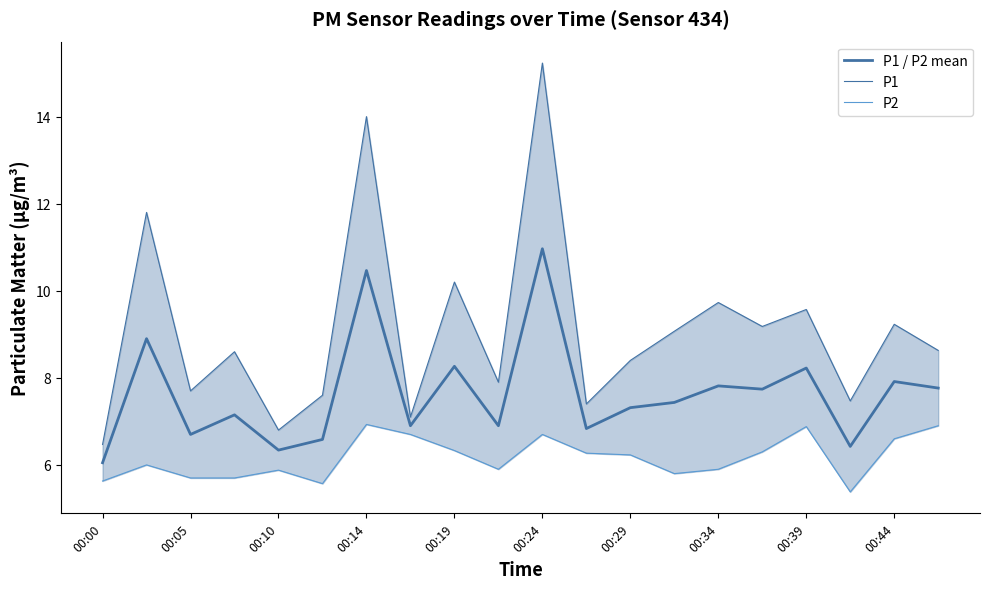

In P2, how many points are lower than both neighbors (excluding endpoints)?

4